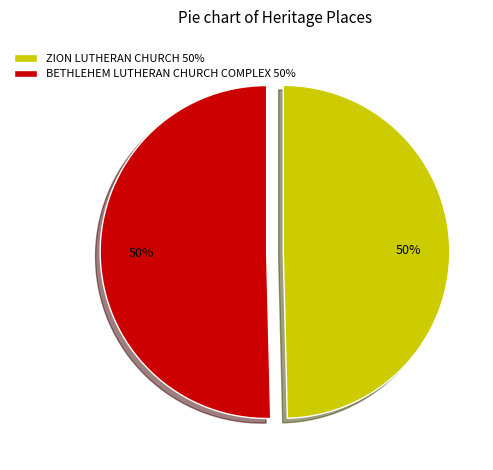

The ZION LUTHERAN CHURCH slice represents 50% of the pie. True or false?

True